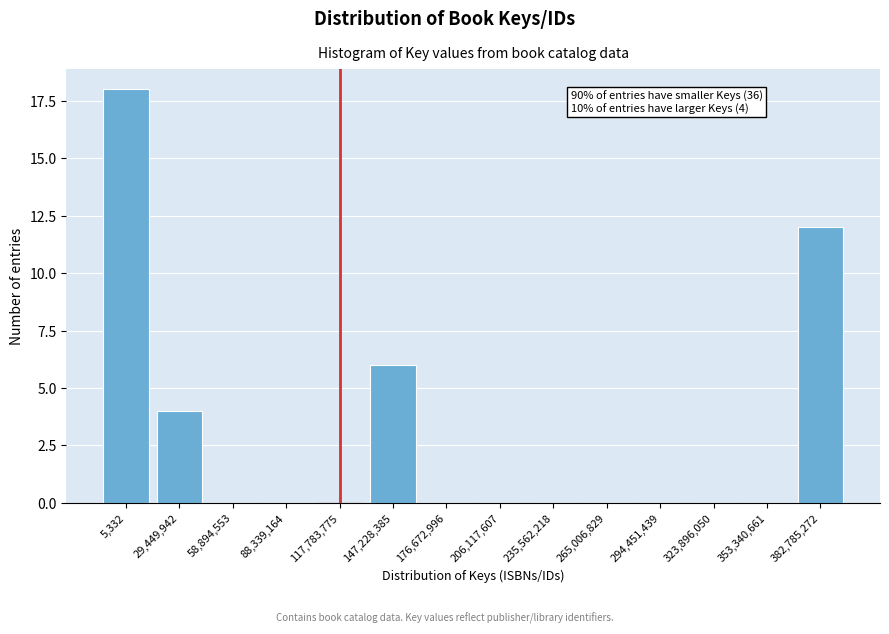

Reading left to right, what are all the values shown in this chart?

5,332=18	29,449,942=4	58,894,553=0	88,339,164=0	117,783,775=0	147,228,385=6	176,672,996=0	206,117,607=0	235,562,218=0	265,006,829=0	294,451,439=0	323,896,050=0	353,340,661=0	382,785,272=12